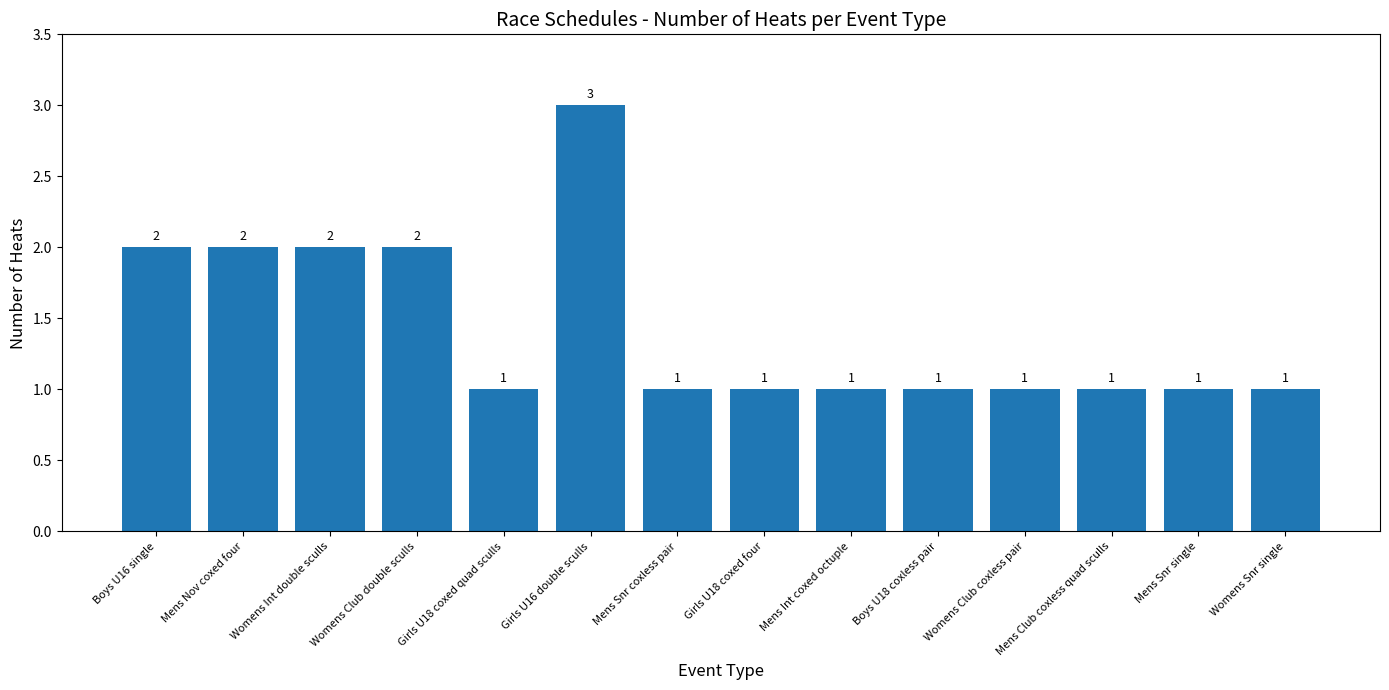

How many values are between 1 and 2?

13